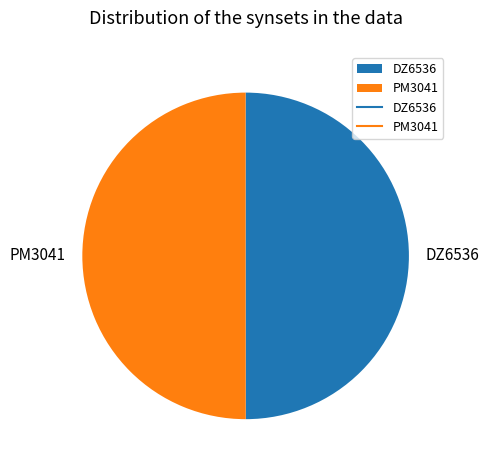

True or false: PM3041 accounts for 50% of the total.

True